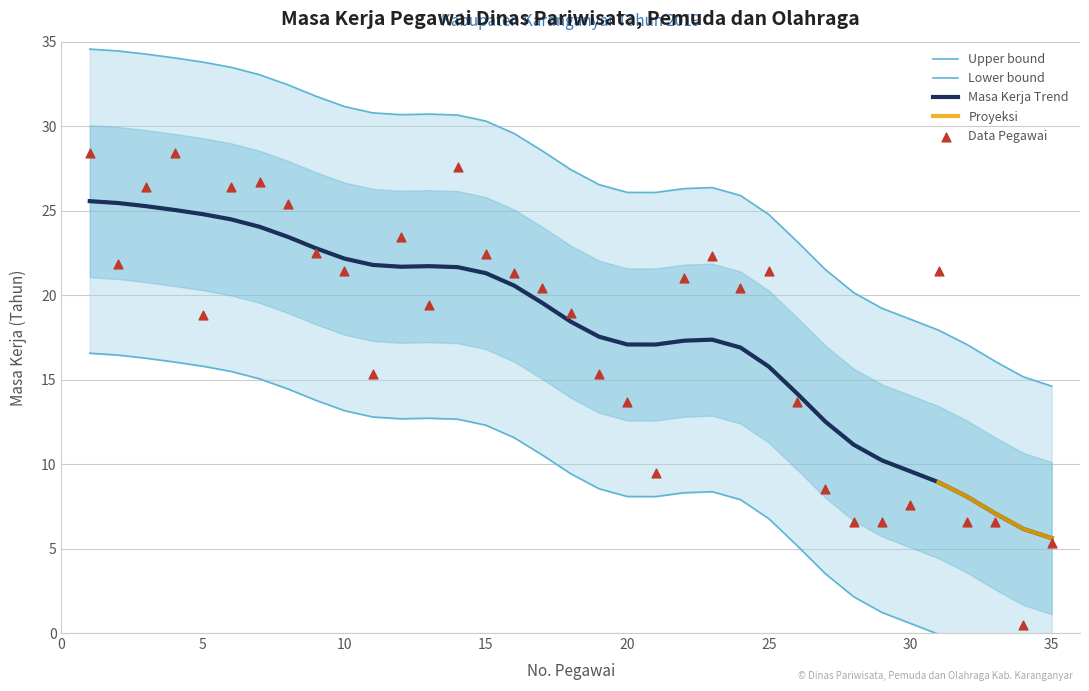

What is the ratio of the value at 25 to the value at 20?

1.6